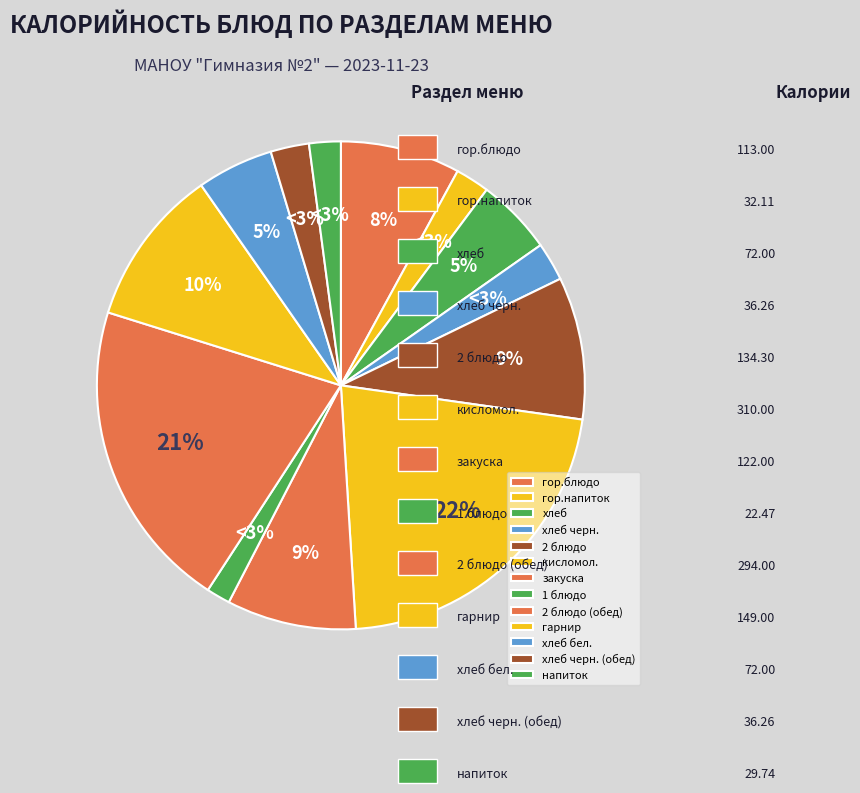

To the nearest percent, what is the combined percentage of хлеб бел. and 2 блюдо (обед)?

26%